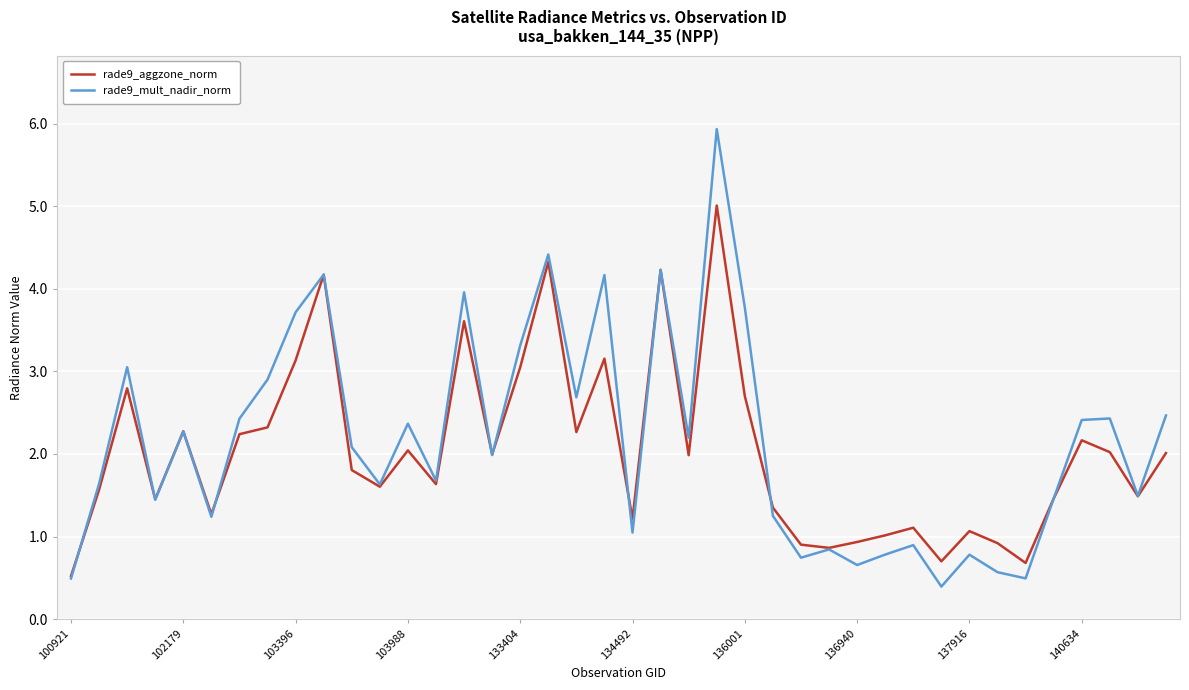

What is the minimum value for rade9_mult_nadir_norm?

0.4